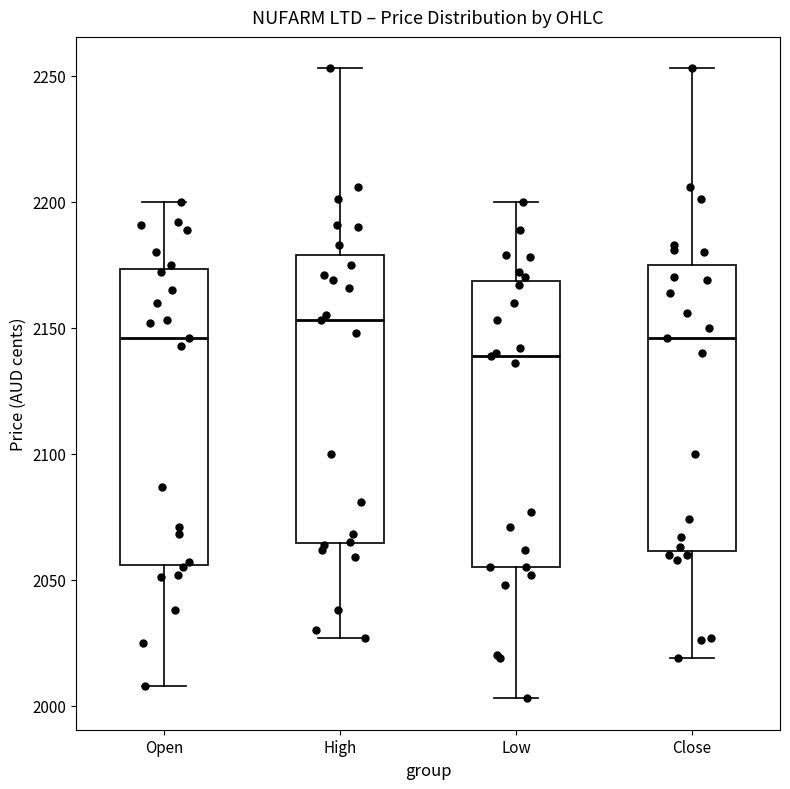

Where is the upper edge of the box for Open on the y-axis? The values are not printed on the chart, so give them approximately, as read against the axis.

2175